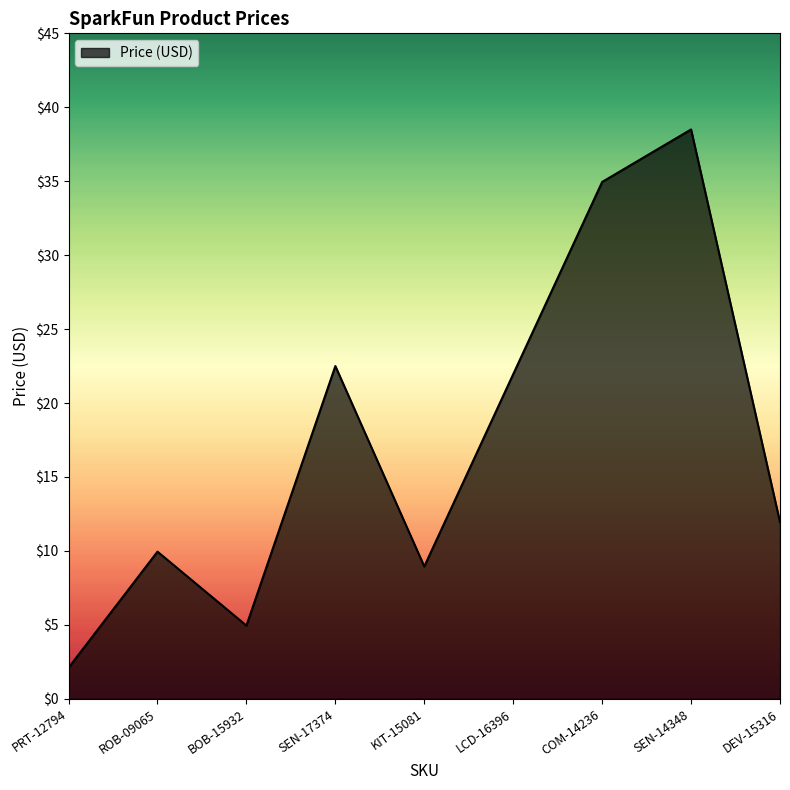

List the labels in order of value, largest first.

SEN-14348, COM-14236, SEN-17374, LCD-16396, DEV-15316, ROB-09065, KIT-15081, BOB-15932, PRT-12794